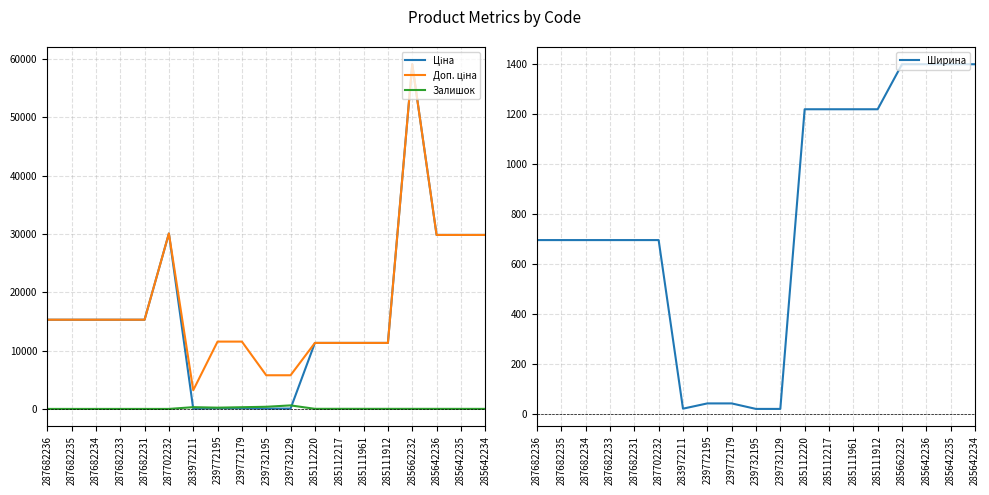

How many lines are shown in the chart?

4